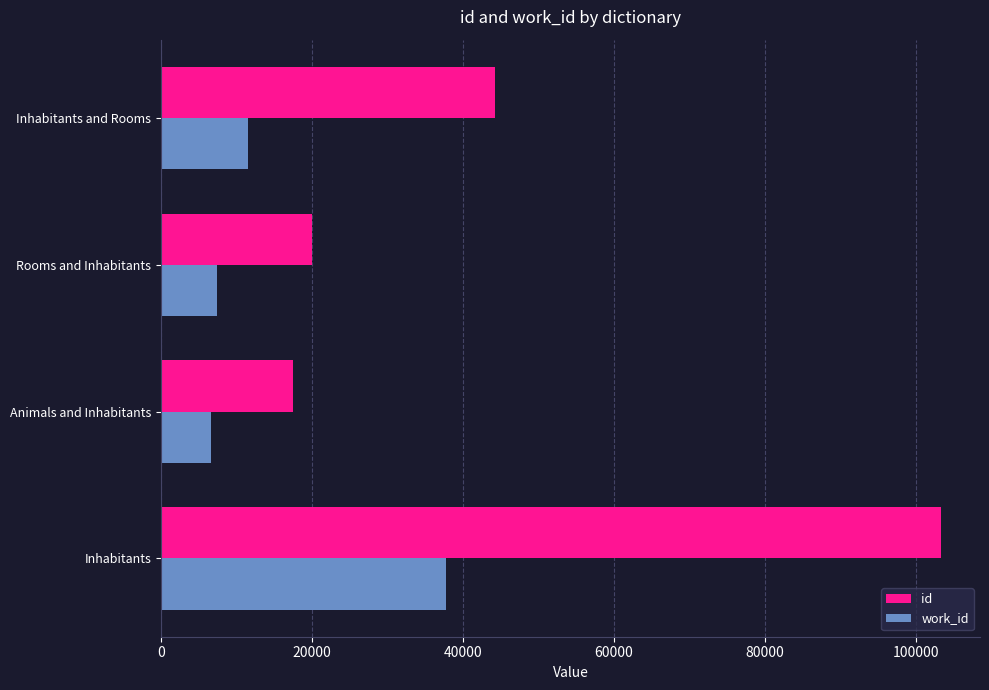

What is the difference between the maximum and second lowest values in the work_id series?

30414